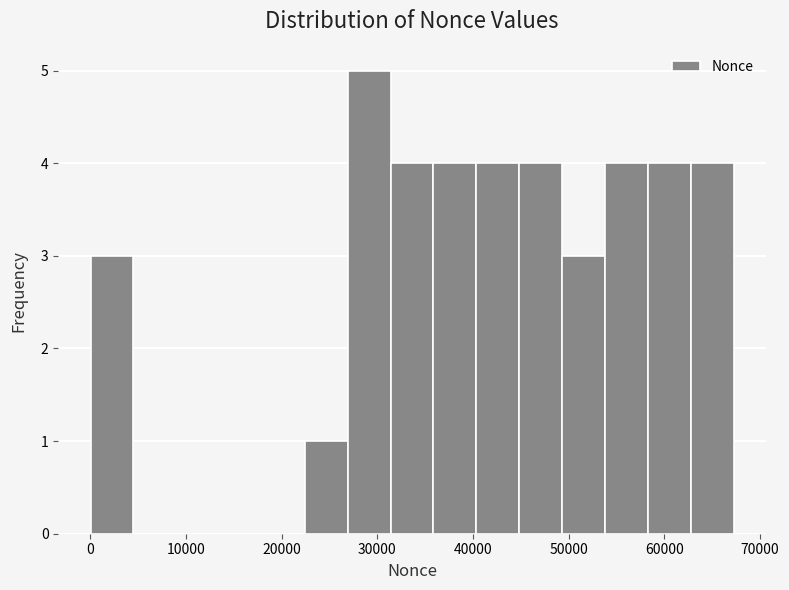

Reading left to right, list every bar in this chart as the range it spans on the x-axis followed by its height. Neither the bar edges nor the heights are printed on the chart, so give them approximately, as read against the axes.

0 to 4000: 3
4000 to 9000: 0
9000 to 13000: 0
13000 to 18000: 0
18000 to 22000: 0
22000 to 27000: 1
27000 to 31000: 5
31000 to 36000: 4
36000 to 40000: 4
40000 to 45000: 4
45000 to 49000: 4
49000 to 54000: 3
54000 to 58000: 4
58000 to 63000: 4
63000 to 67000: 4